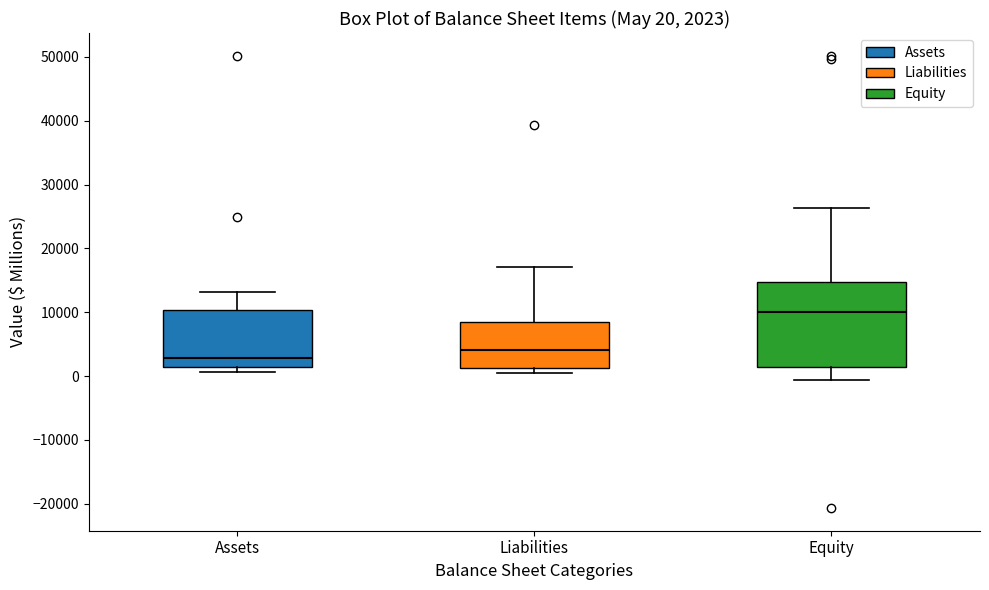

Which box's median line is the highest?

Equity